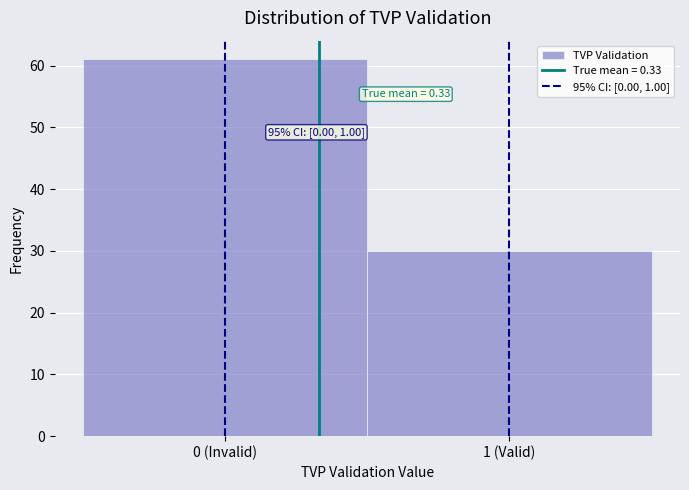

Reading left to right, transcribe all the data shown in this chart.

0 (Invalid)=61	1 (Valid)=30